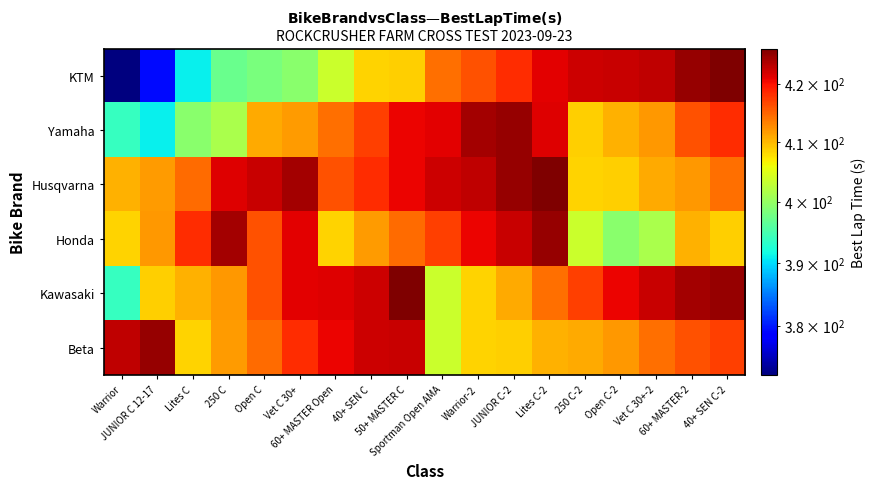

Which series changed the most between Warrior and 40+ SEN C?

KTM